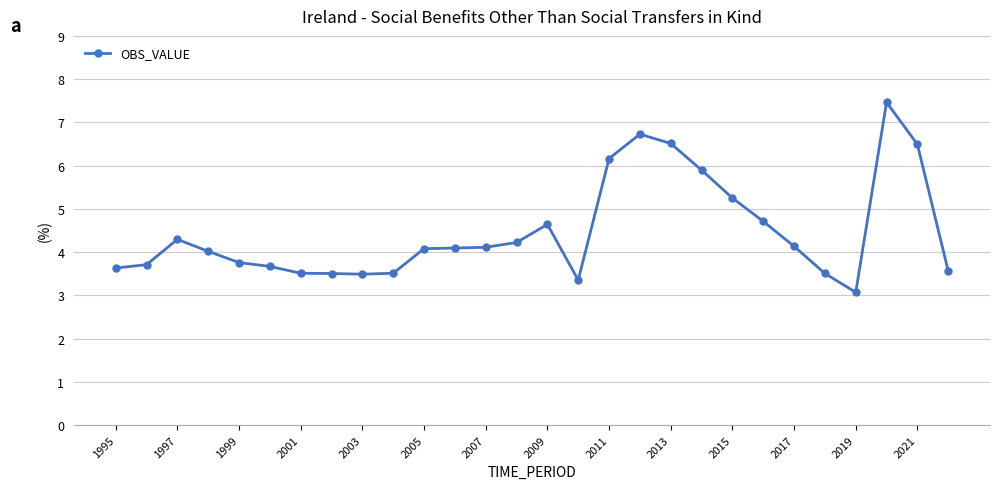

What is the sum of all values?

125.1